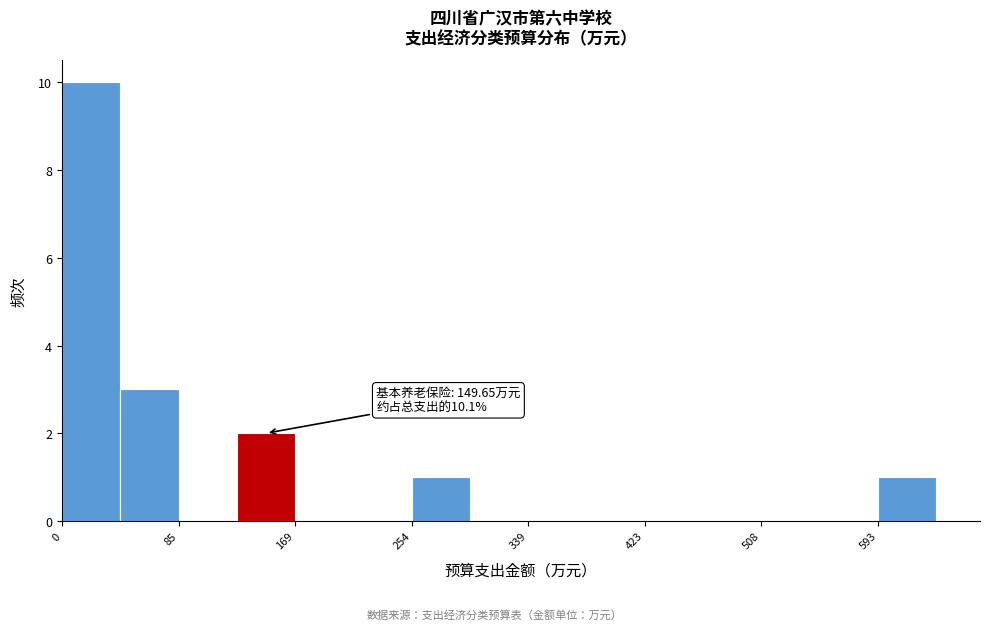

Which range on the x-axis has the tallest bar?

0 to 40